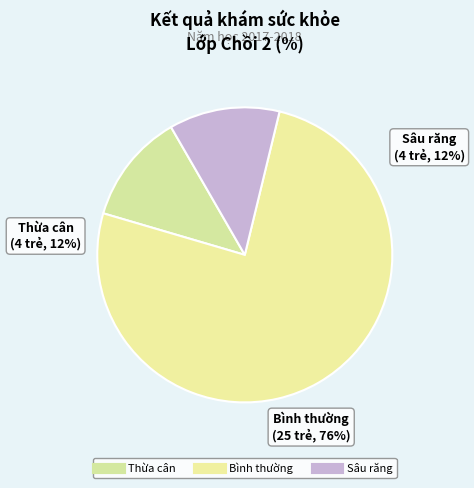

Combined, what portion of the pie is Bình thường and Thừa cân?

87.9%